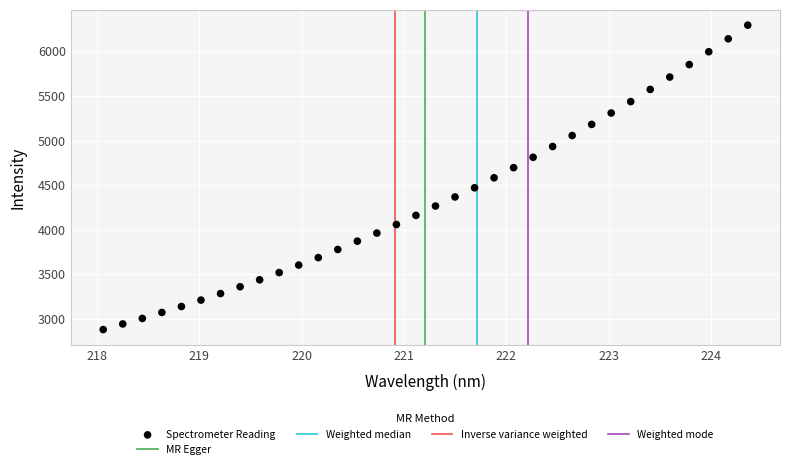

What is the range of X values (max minus min)?

6.3